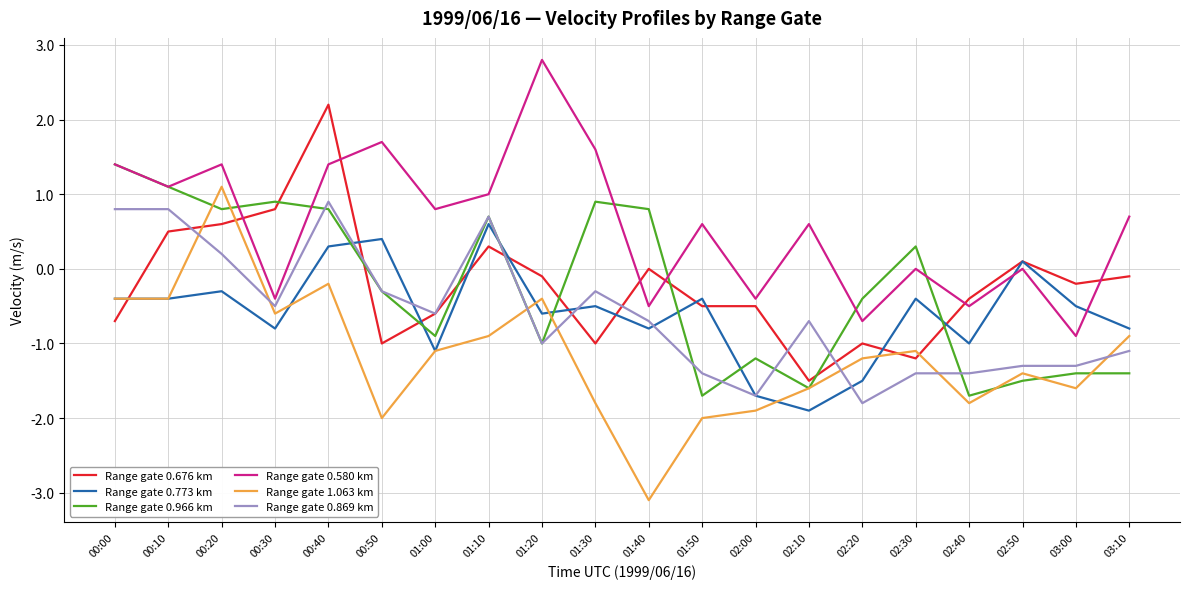

At which label does Range gate 0.580 km reach its peak?

01:20